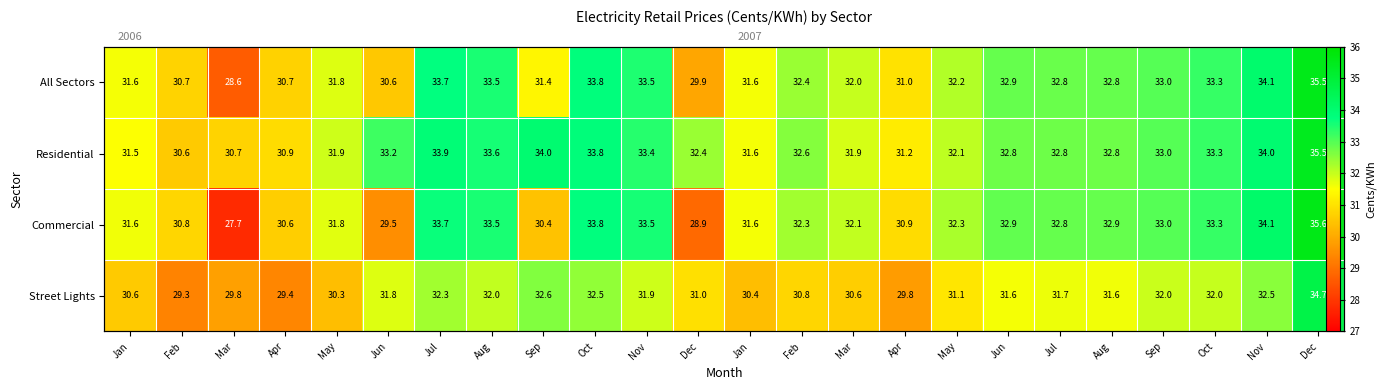

At which category is the sum across all series the highest?

Dec